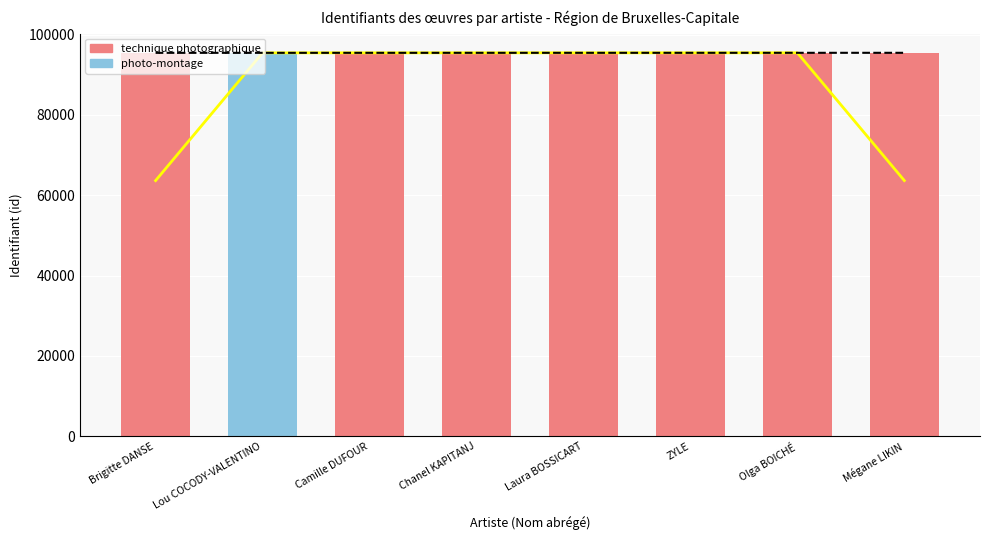

At how many categories does at least one series exceed 83201?

8